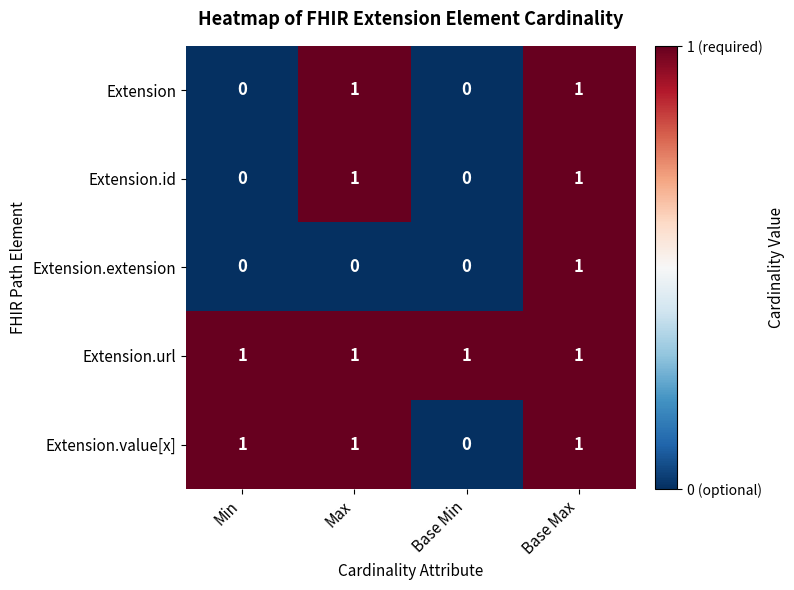

How many Extension.value[x] values are between 1 and 2?

3